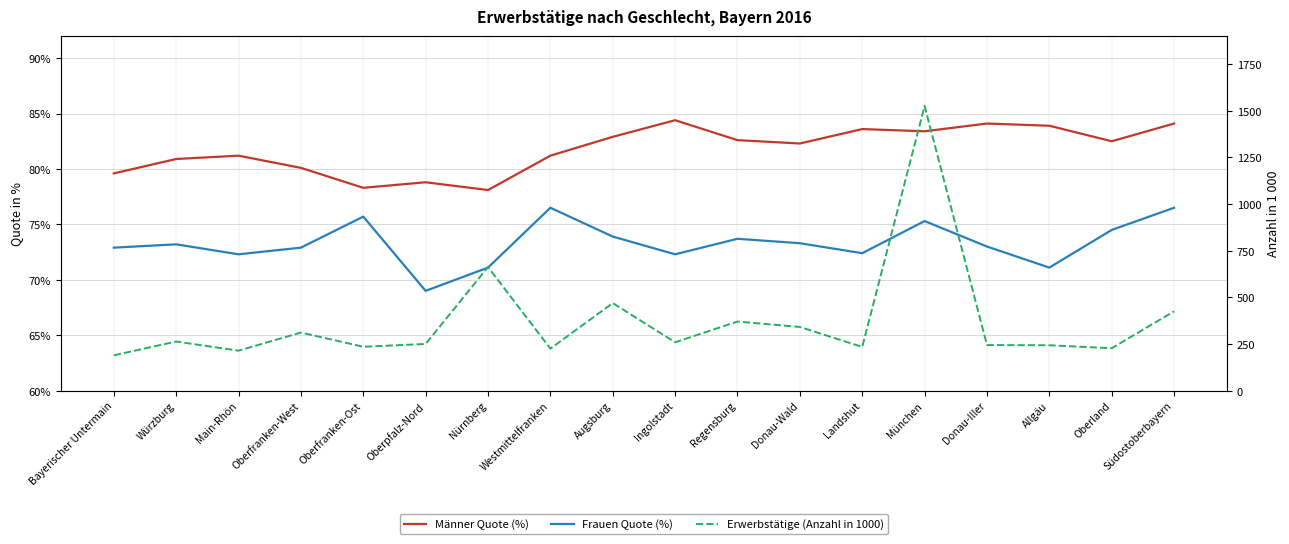

List the series in order of their peak value, lowest first.

Frauen Quote (%), Männer Quote (%), Erwerbstätige (Anzahl in 1000)